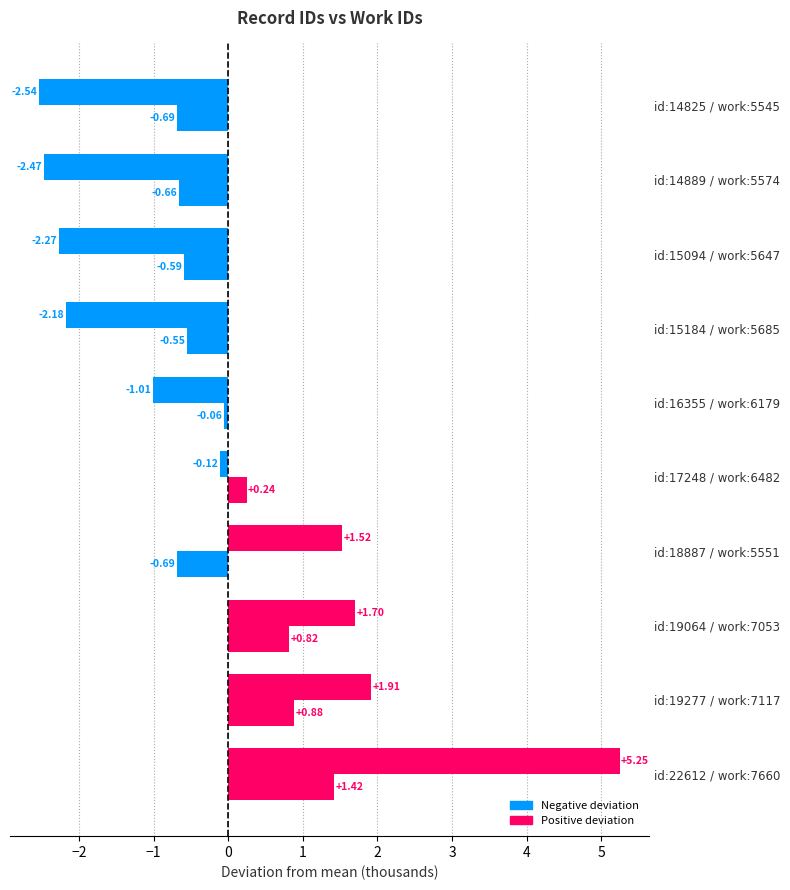

How many series are shown in this chart?

2